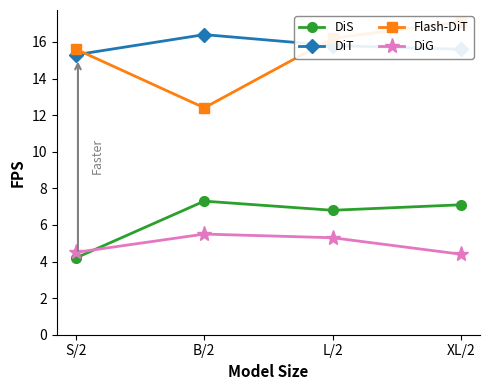

What is the approximate value of DiG at S/2?

4.5